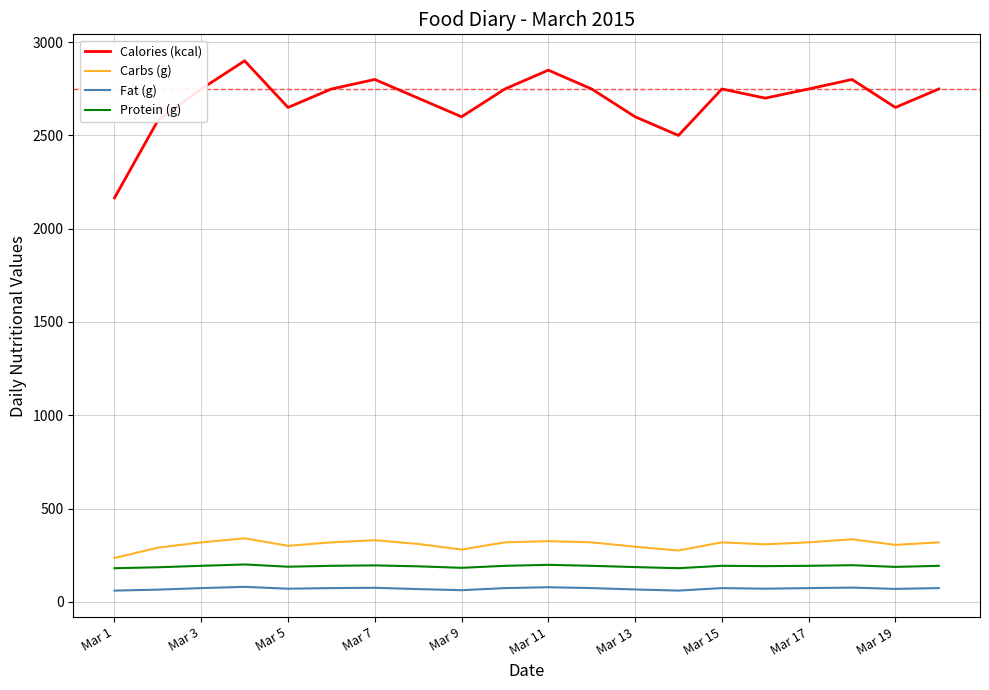

True or false: Protein (g) and Calories (kcal) intersect in this chart.

False